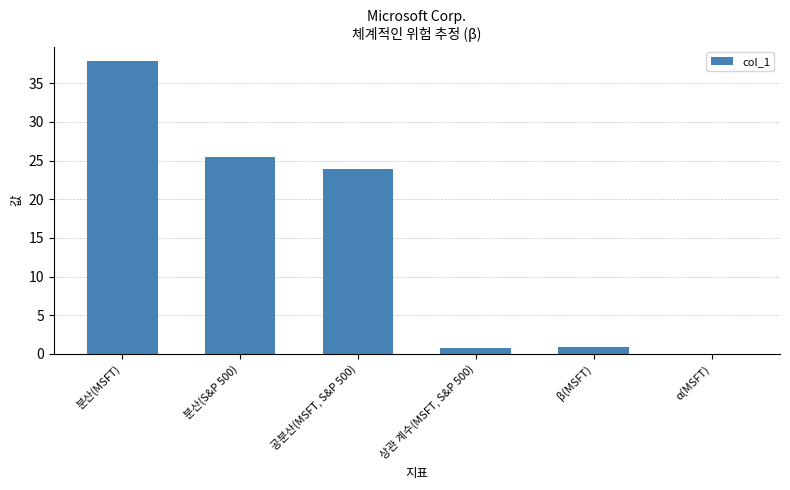

What is the greatest value displayed?

37.8